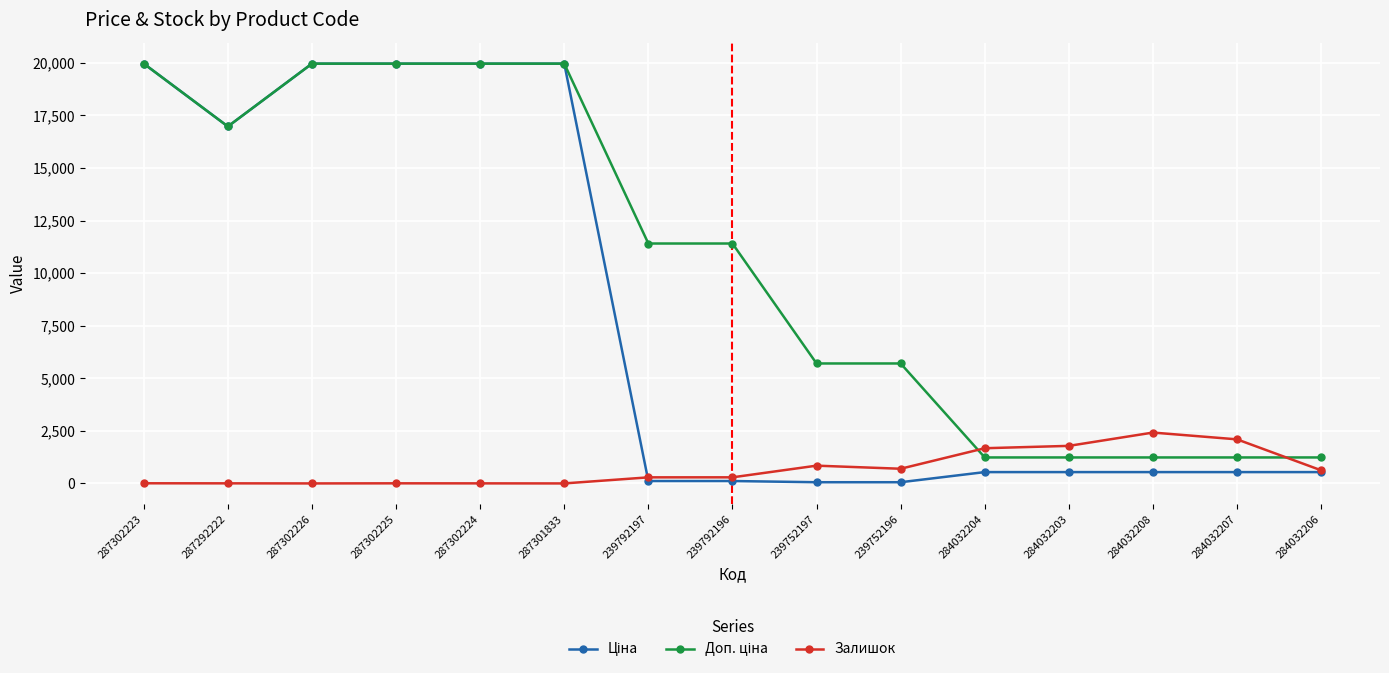

At how many categories does at least one series exceed 14525?

6